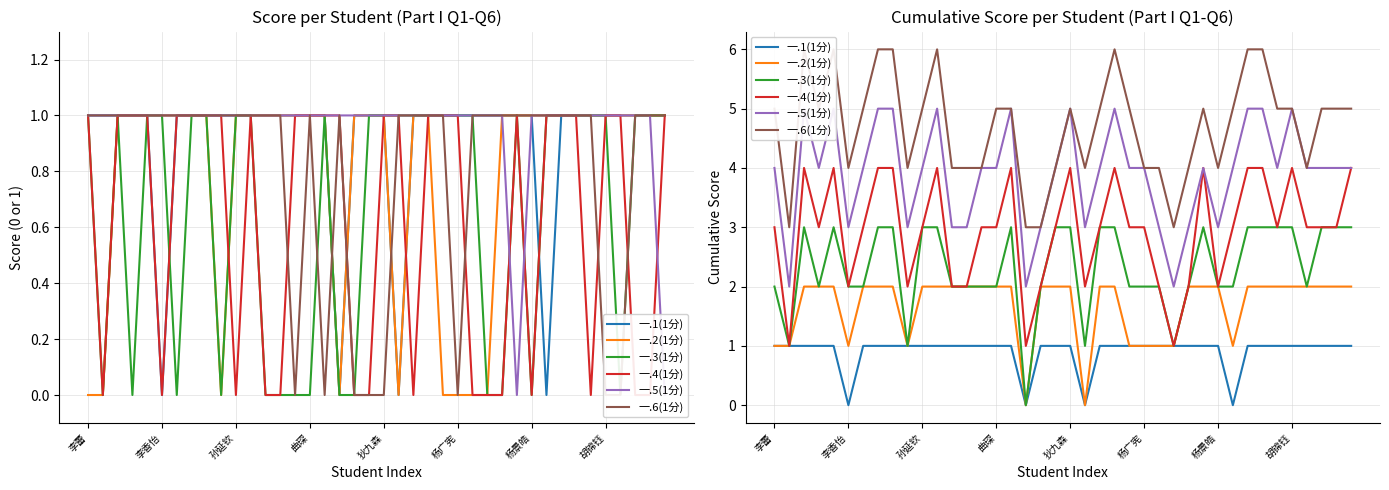

Which series has the widest spread of values?

一.3(1分)